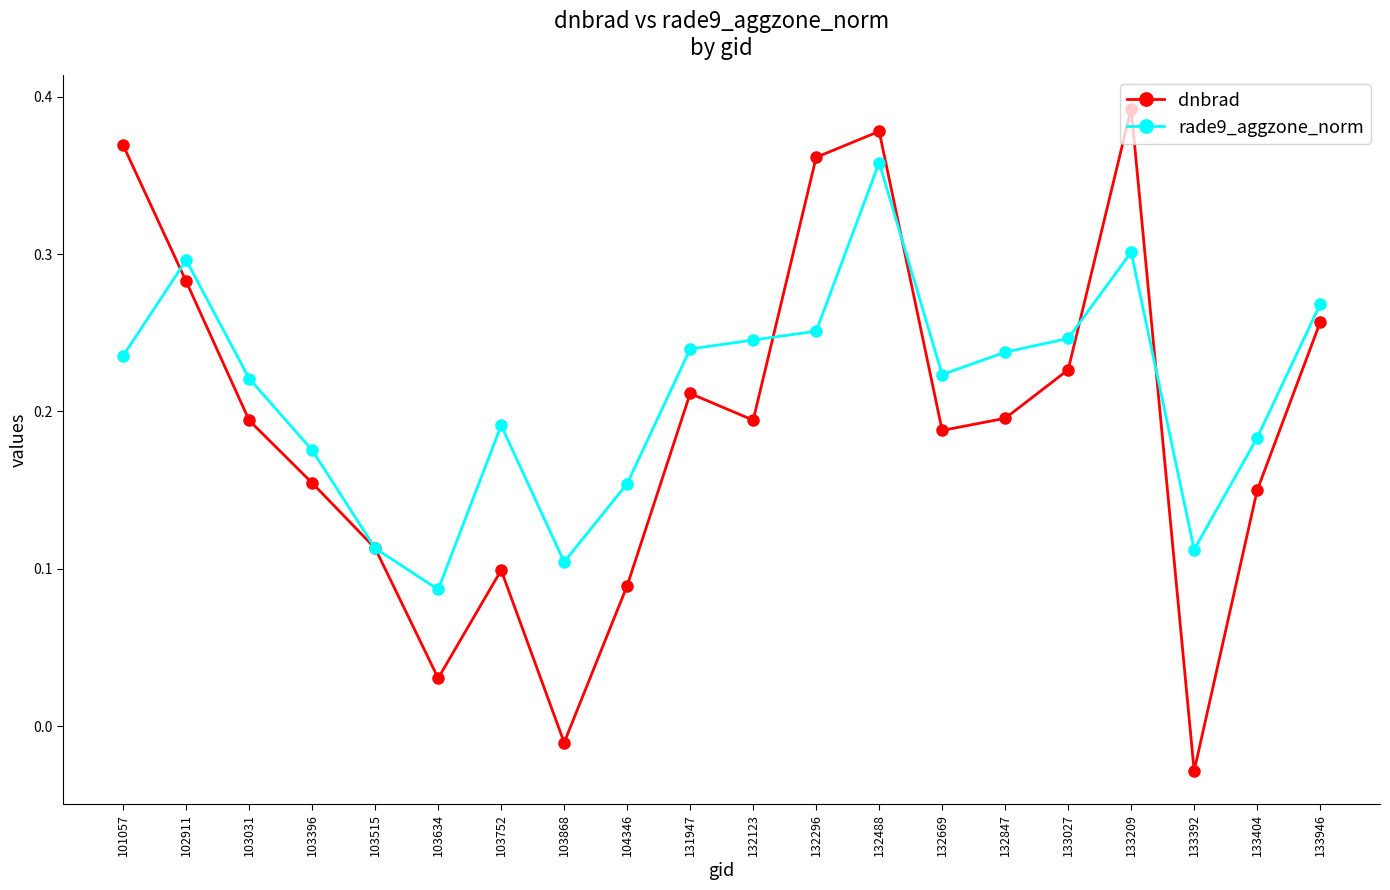

Where is rade9_aggzone_norm nearest to the value 0?

103634